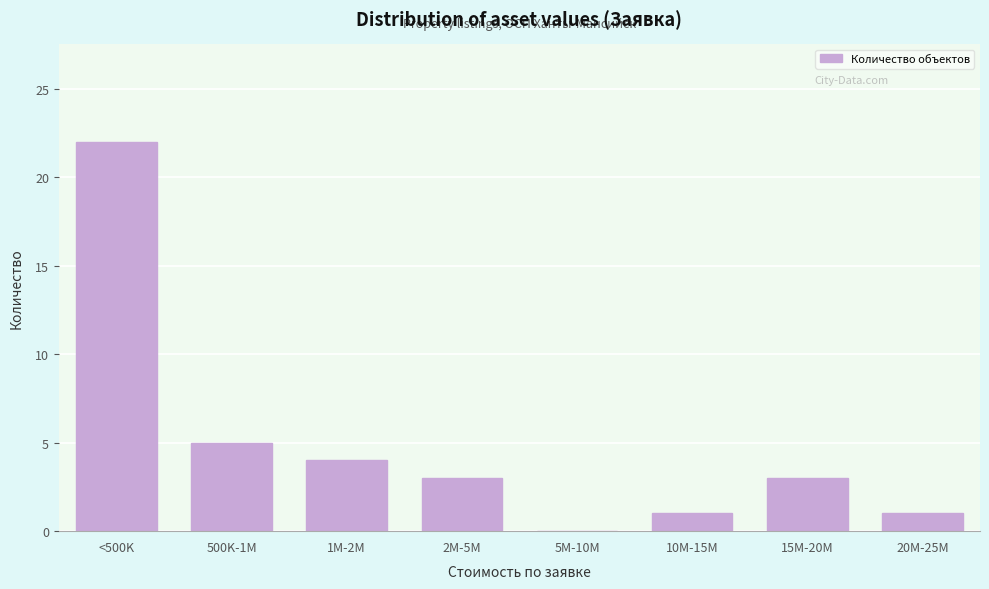

Reading left to right, what are all the values shown in this chart?

<500K=22	500K-1M=5	1M-2M=4	2M-5M=3	5M-10M=0	10M-15M=1	15M-20M=3	20M-25M=1